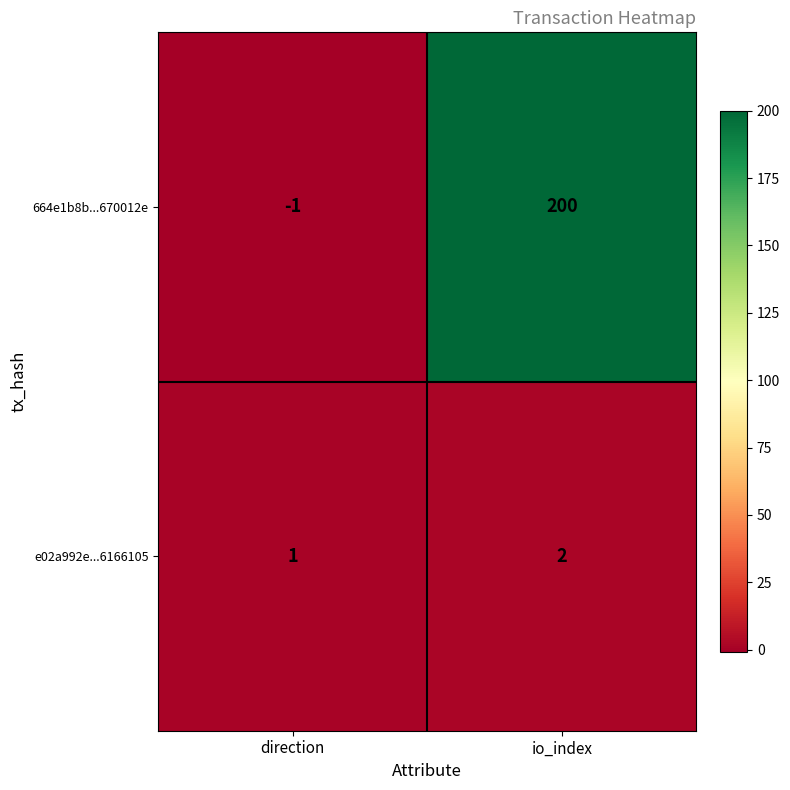

Which category has the highest value across all series?

io_index